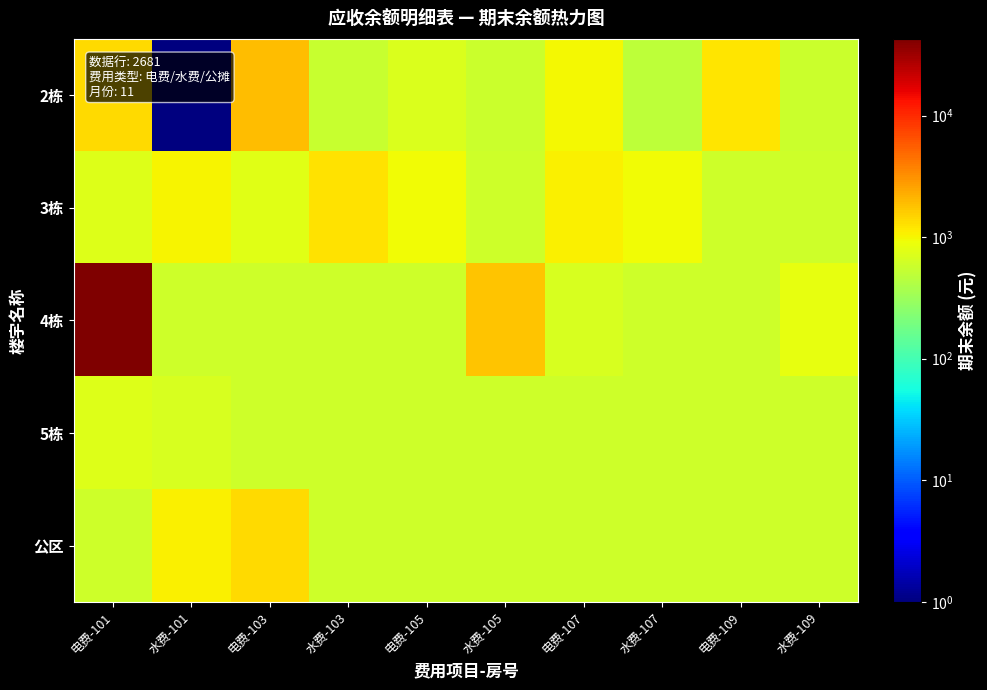

Reading left to right, what are all the values shown in this chart?

2栋: 电费-101=1354.8	水费-101=1.0	电费-103=1927.1	水费-103=555.5	电费-105=695.5	水费-105=562.6	电费-107=982.2	水费-107=483.4	电费-109=1218.8	水费-109=583.8
3栋: 电费-101=742.4	水费-101=1007.4	电费-103=754.6	水费-103=1273.2	电费-105=931.0	水费-105=591.4	电费-107=1086.3	水费-107=927.4	电费-109=591.4	水费-109=591.4
4栋: 电费-101=42733.0	水费-101=591.4	电费-103=591.4	水费-103=591.4	电费-105=591.4	水费-105=1745.4	电费-107=672.6	水费-107=591.4	电费-109=591.4	水费-109=834.0
5栋: 电费-101=750.1	水费-101=686.4	电费-103=591.4	水费-103=591.4	电费-105=591.4	水费-105=591.4	电费-107=591.4	水费-107=591.4	电费-109=591.4	水费-109=591.4
公区: 电费-101=591.4	水费-101=1091.4	电费-103=1351.4	水费-103=591.4	电费-105=591.4	水费-105=591.4	电费-107=591.4	水费-107=591.4	电费-109=591.4	水费-109=591.4